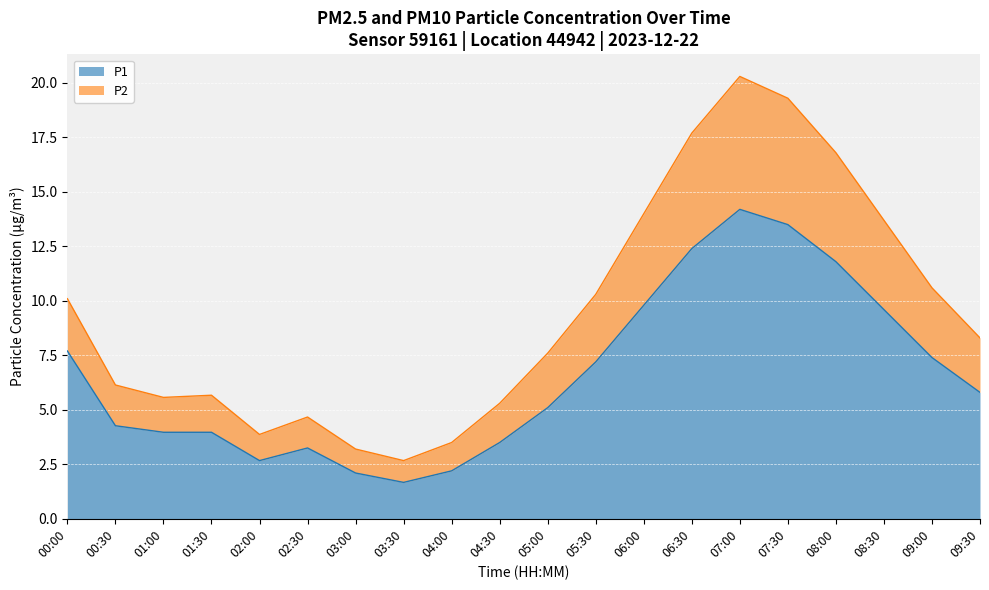

At which label does P1 reach its minimum?

03:30